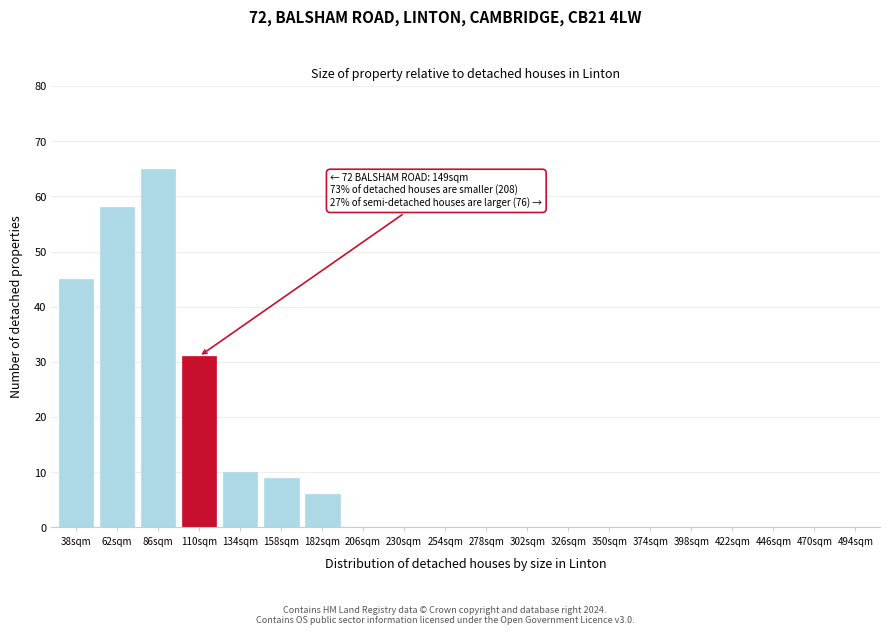

Reading left to right, extract all data points from this chart.

38sqm=45	62sqm=58	86sqm=65	110sqm=31	134sqm=10	158sqm=9	182sqm=6	206sqm=0	230sqm=0	254sqm=0	278sqm=0	302sqm=0	326sqm=0	350sqm=0	374sqm=0	398sqm=0	422sqm=0	446sqm=0	470sqm=0	494sqm=0